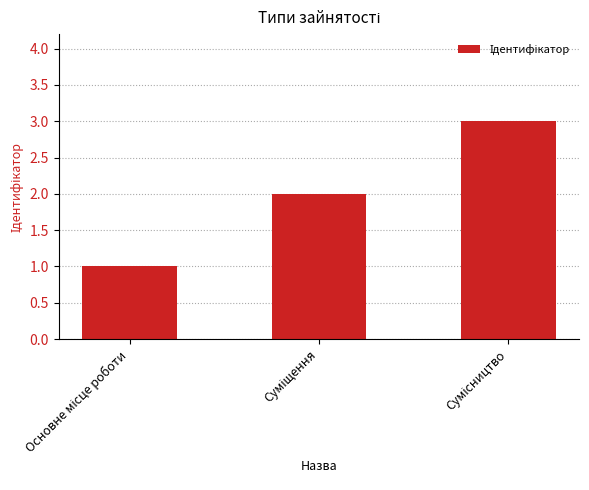

What is the sum of all values?

6